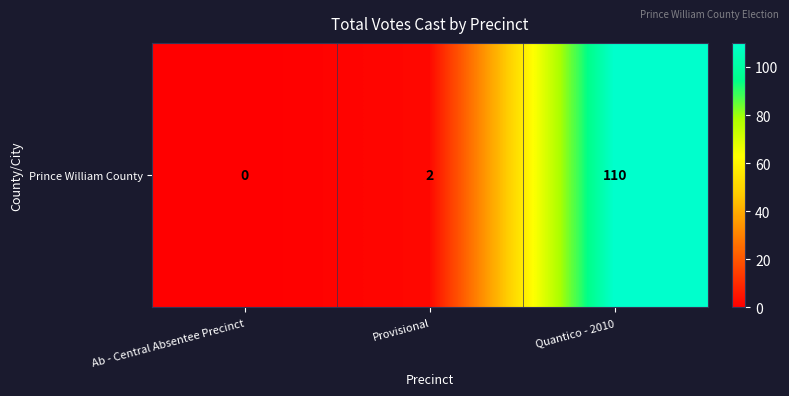

Rank the categories by value from highest to lowest.

Quantico - 2010, Provisional, Ab - Central Absentee Precinct